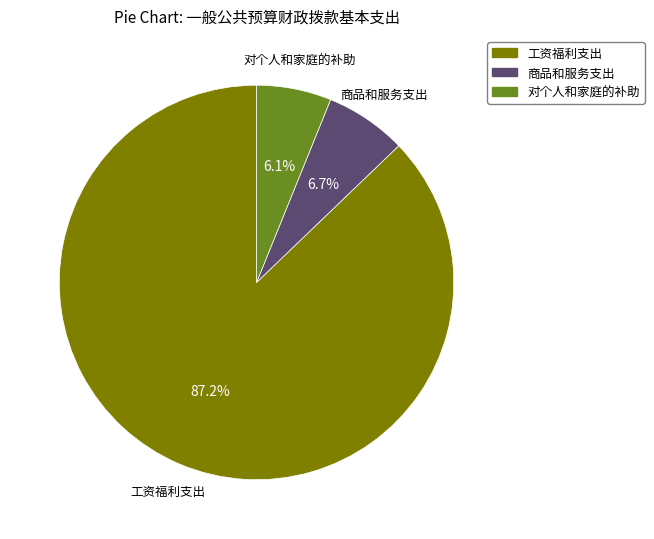

How many slices are in this pie chart?

3